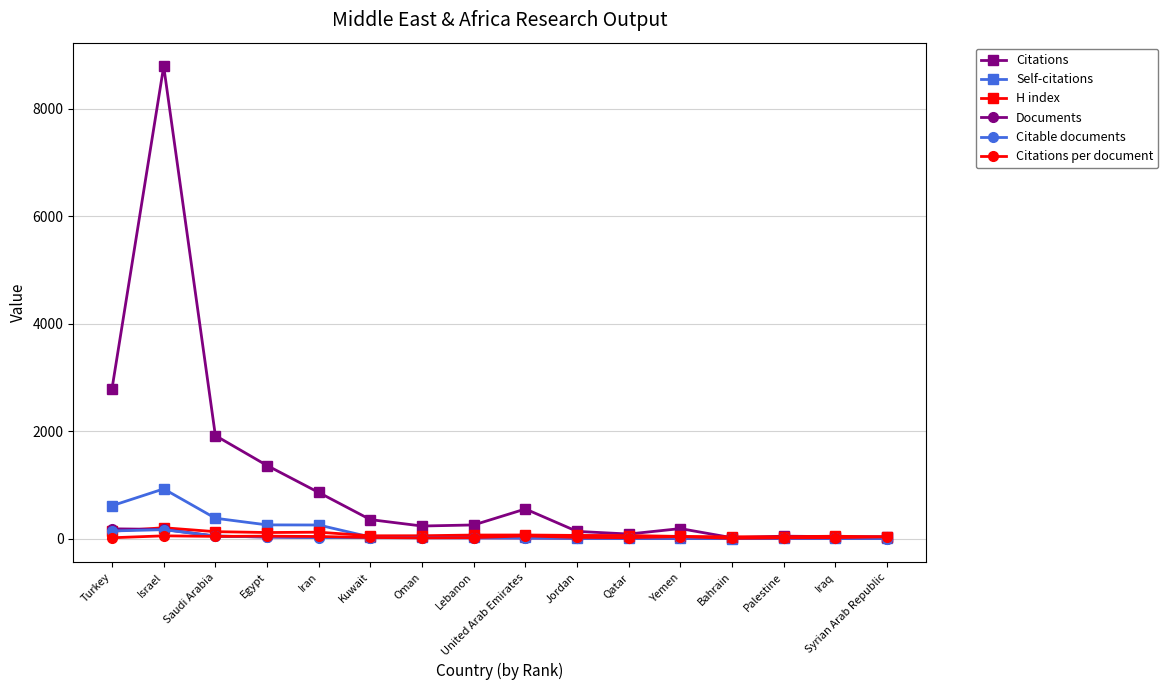

Which series has the largest range (max minus min)?

Citations